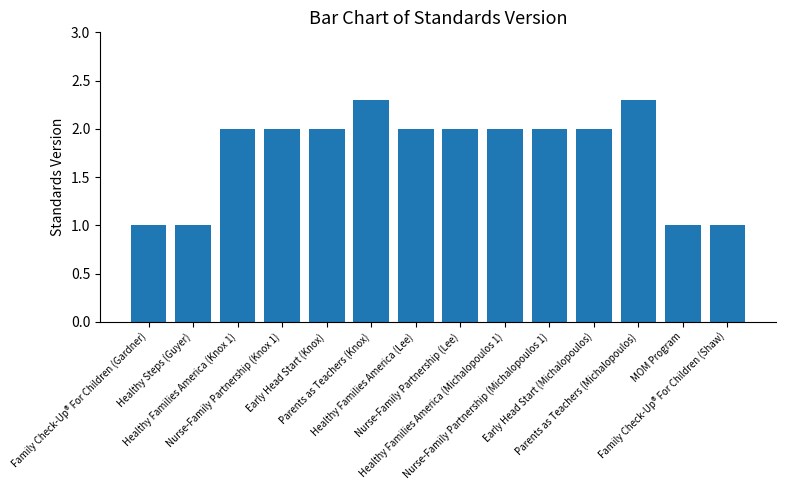

What is the label of the 12th bar from the right?

Healthy Families America (Knox 1)